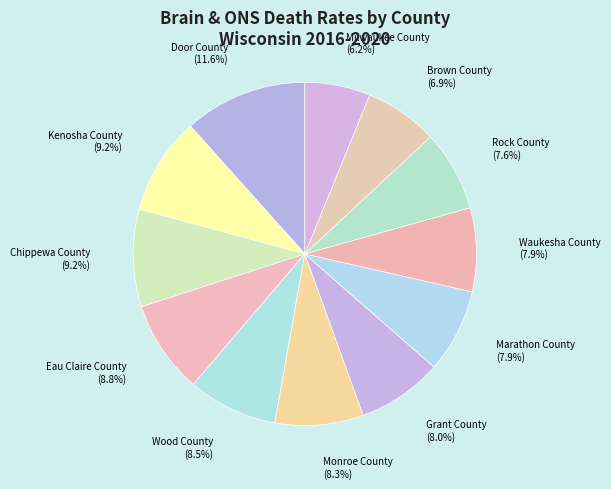

Does Waukesha County account for over 50% of the chart?

No